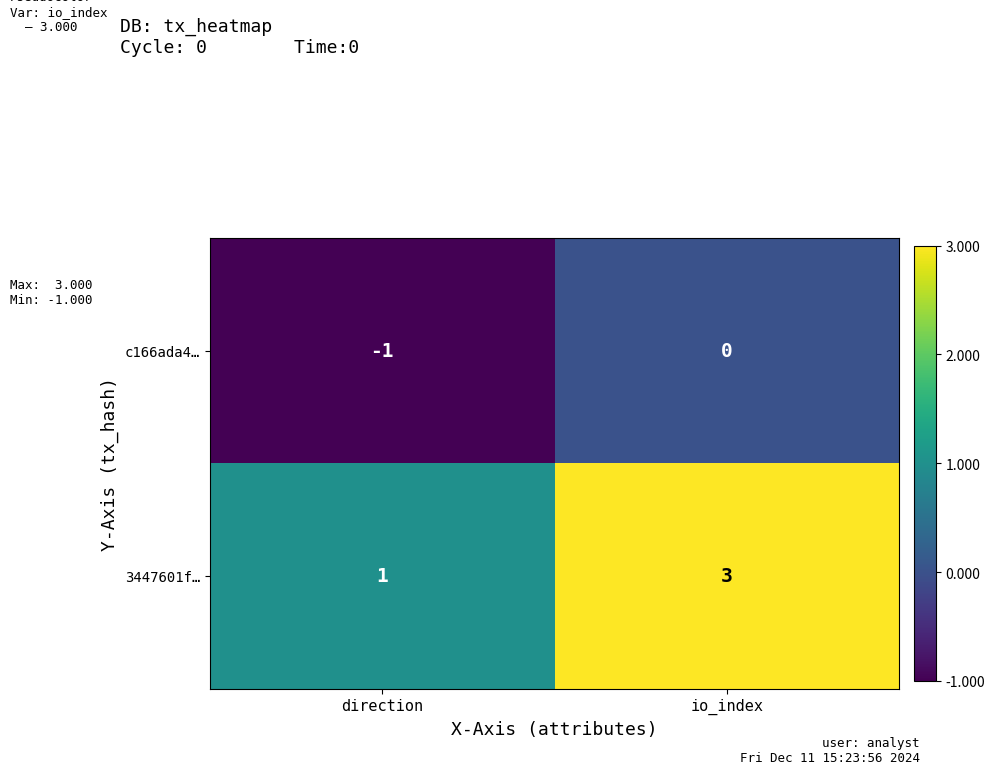

At how many categories does at least one series exceed 2?

1